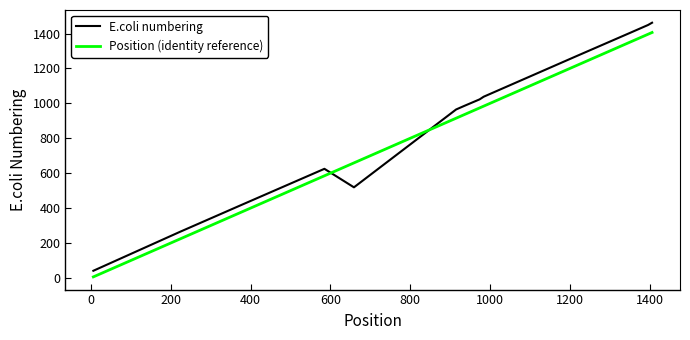

Which series ends up on top after the final intersection of Position (identity reference) and E.coli numbering?

E.coli numbering